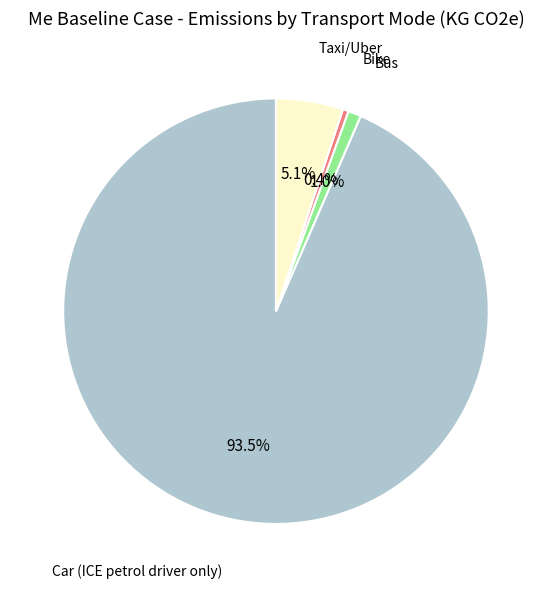

Does any single category account for the majority?

Yes